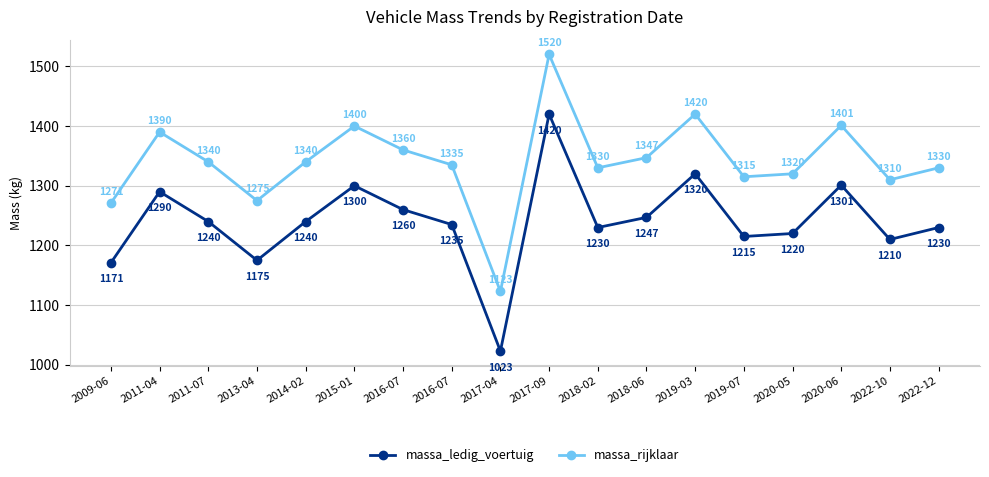

What is the value of the massa_rijklaar point at the 7th from the left?

1360